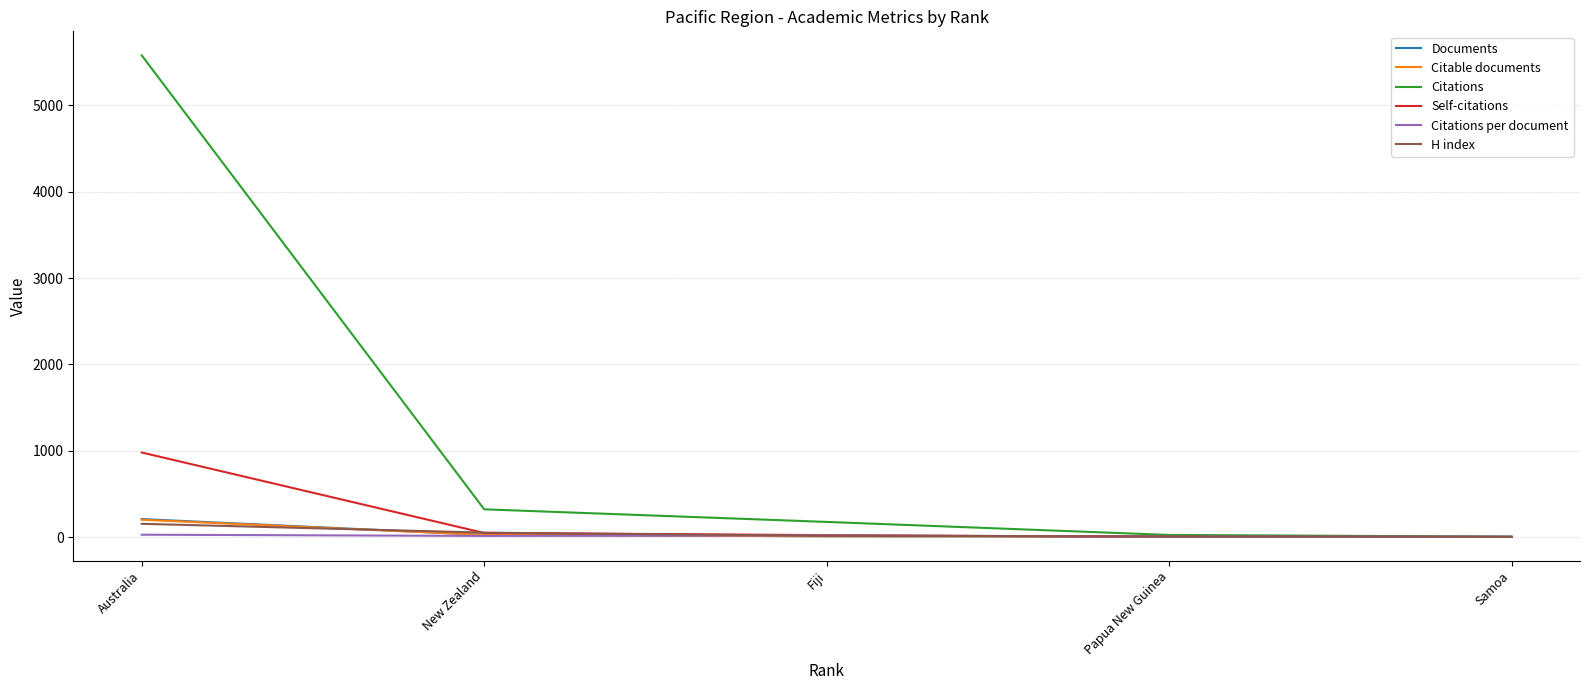

Where does the Self-citations series first go above 22?

Australia